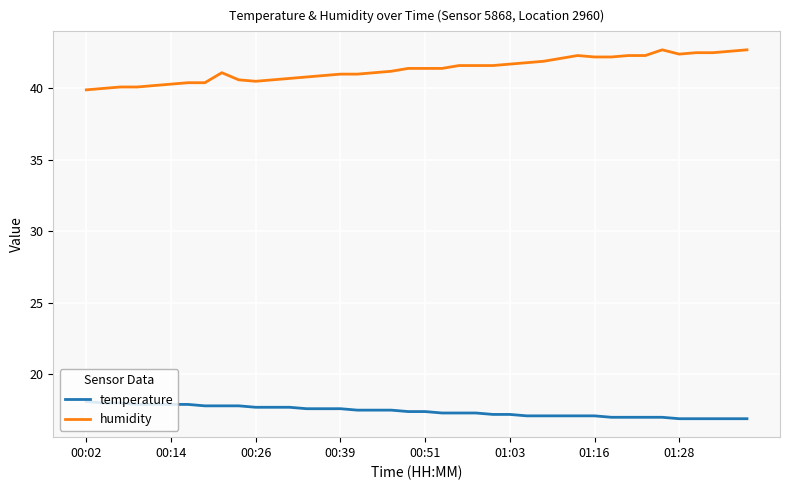

Which series has the largest range (max minus min)?

humidity